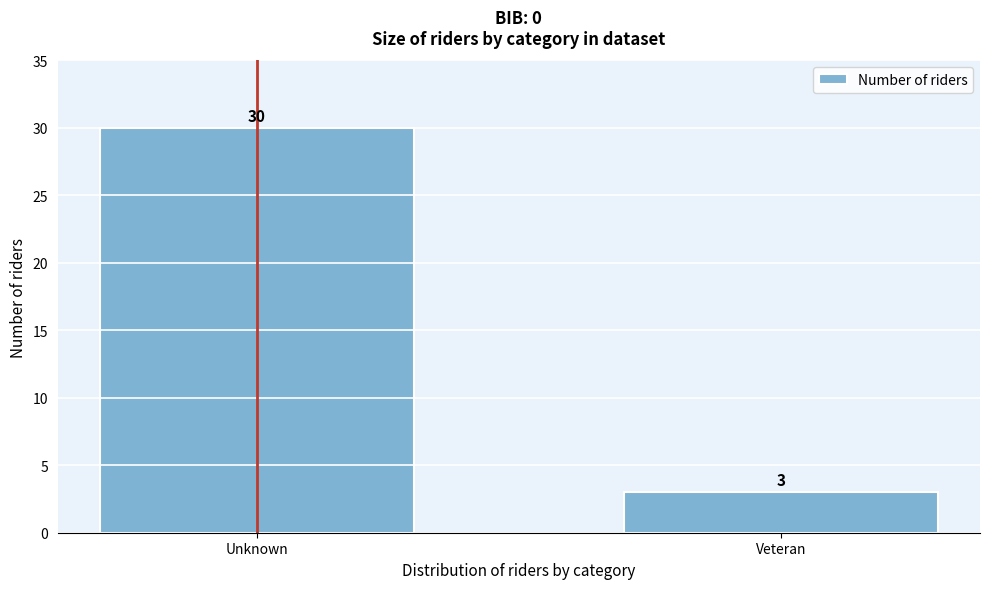

Reading left to right, transcribe all the data shown in this chart.

30	3